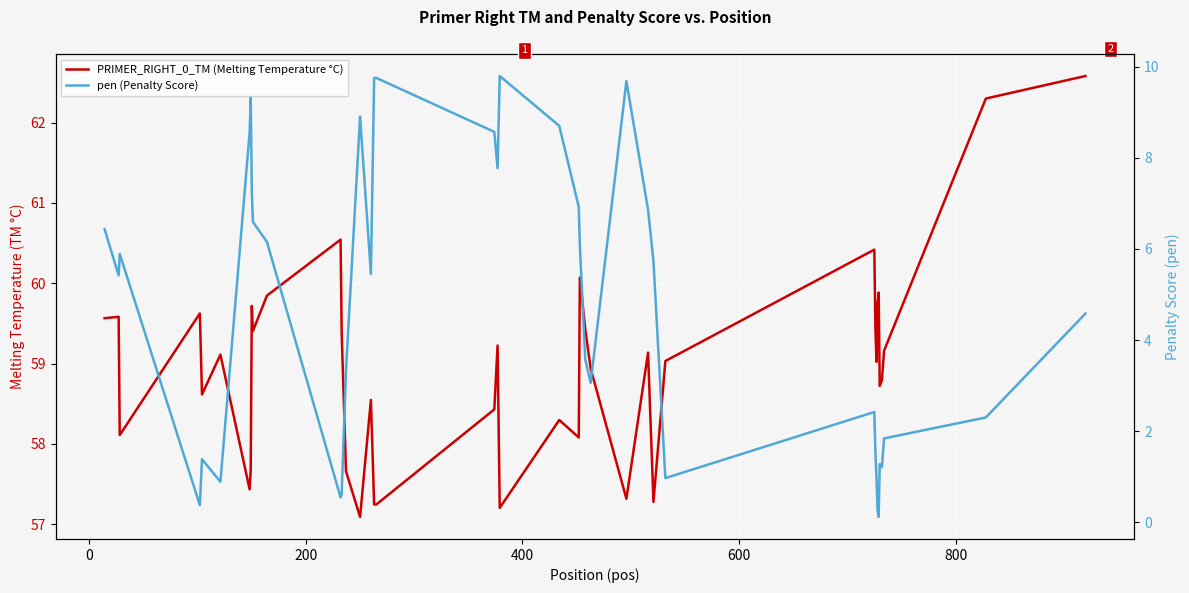

How many lines are shown in the chart?

2